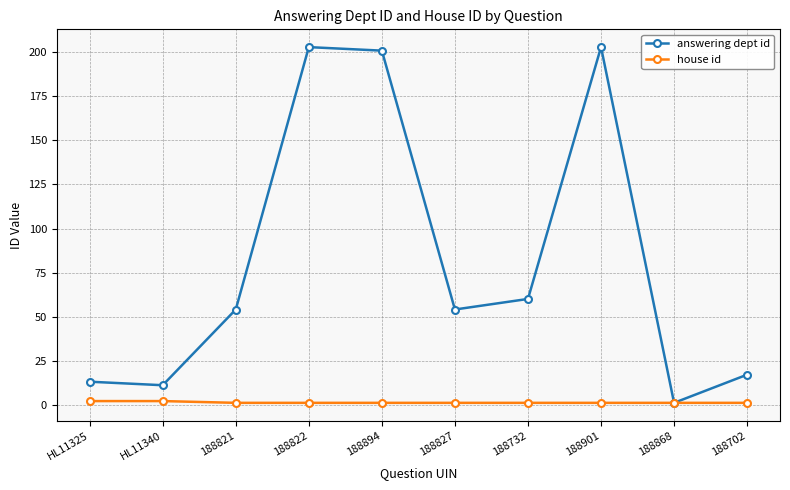

The value of answering dept id at 188732 is 15. True or false?

False